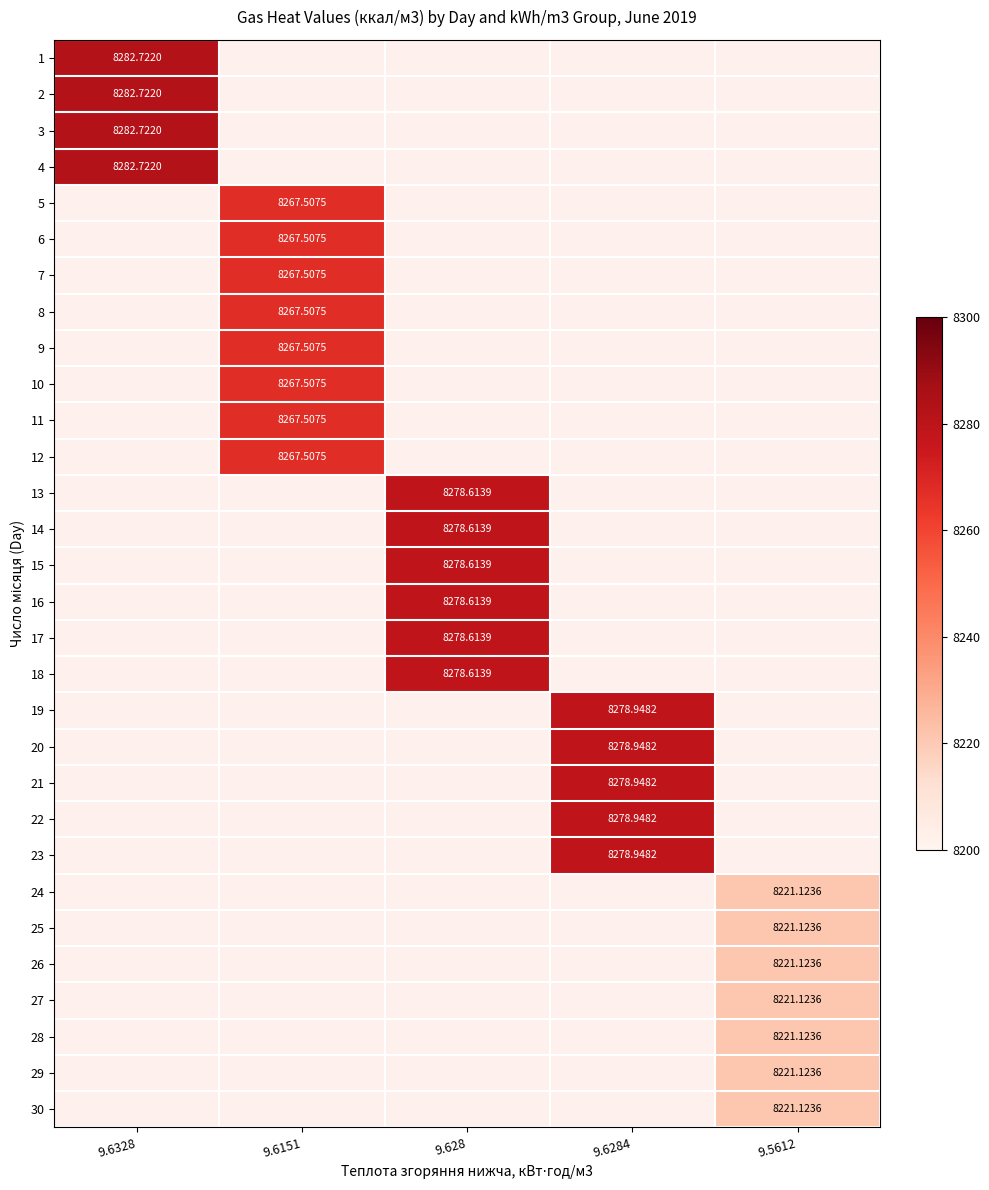

Is the value of 12 at 9.6151 greater than the value of 27 at 9.5612?

Yes